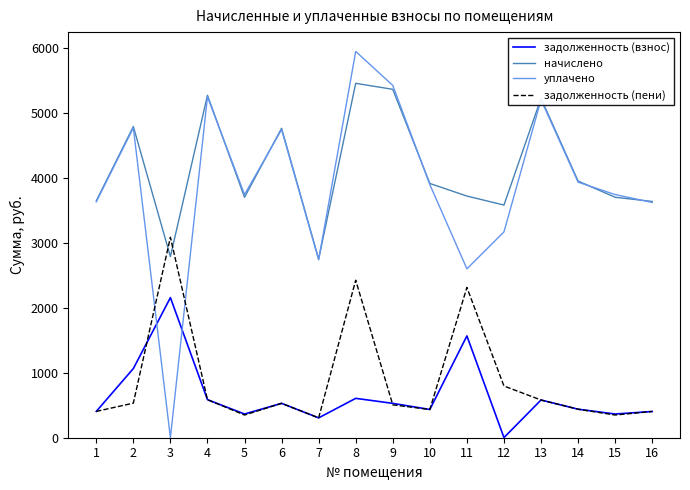

What is the total value across all series at 1?

8090.0